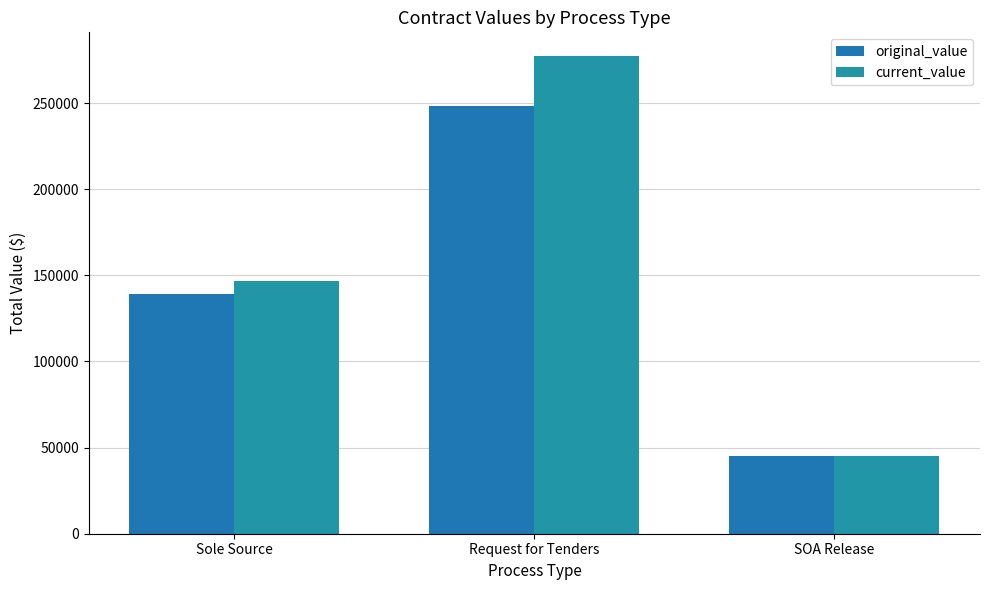

Count the original_value values in the range 45000 to 248205.

3